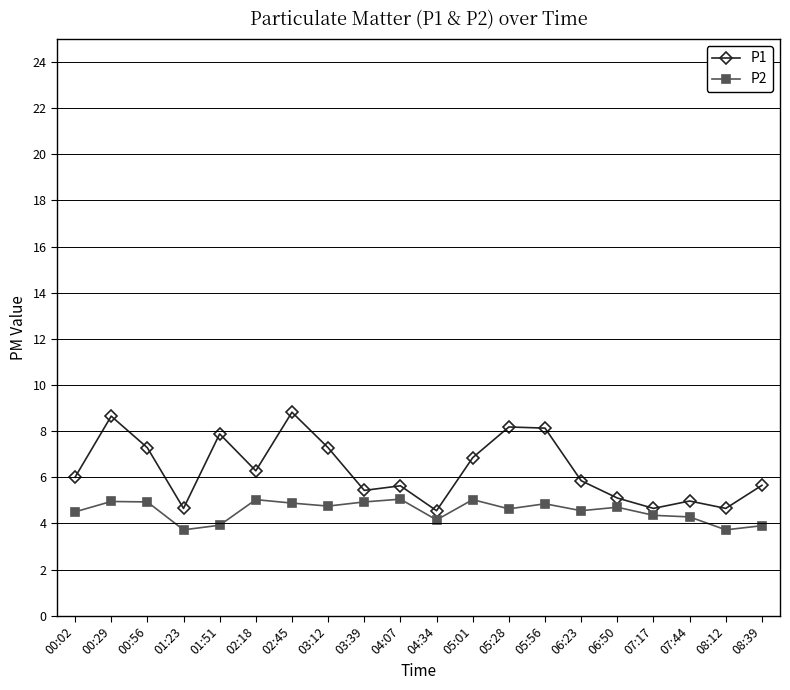

What is the value of the P1 point at the 20th from the left?

5.7